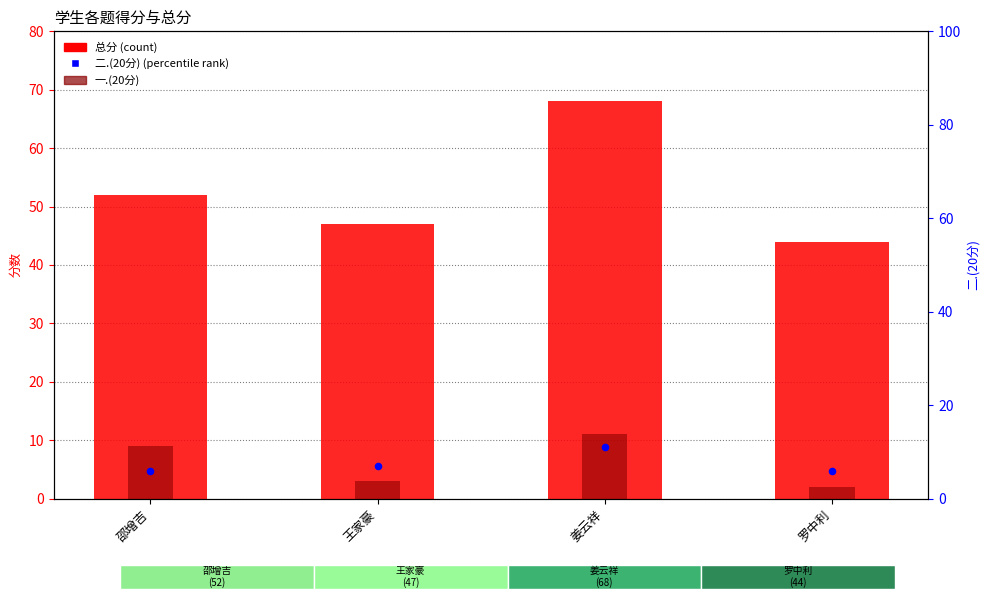

What are all the series names shown in the legend?

总分, 一.(20分), 二.(20分)